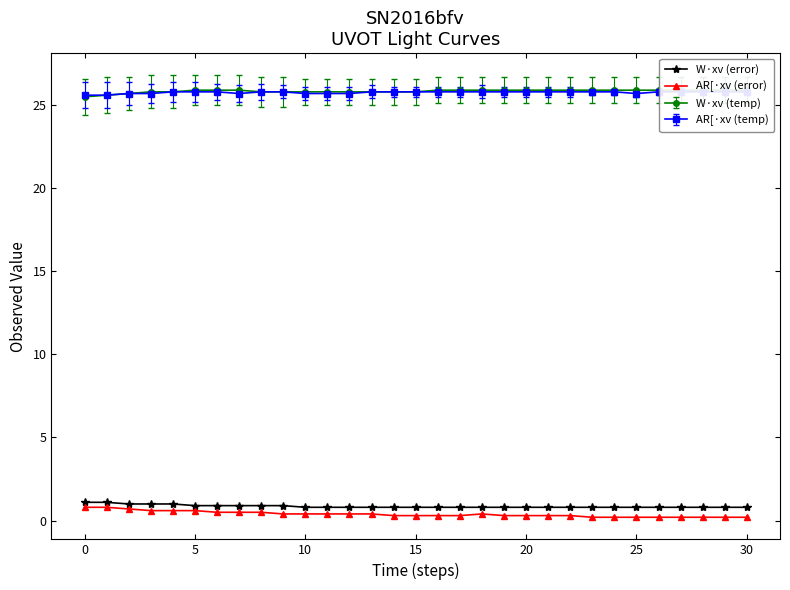

True or false: AR[·xv (error) has more than 0 points higher than both neighbors.

True